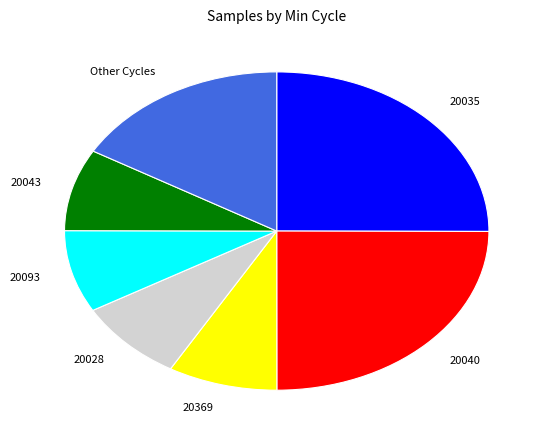

Which has a higher value, 20043 or 20040?

20040